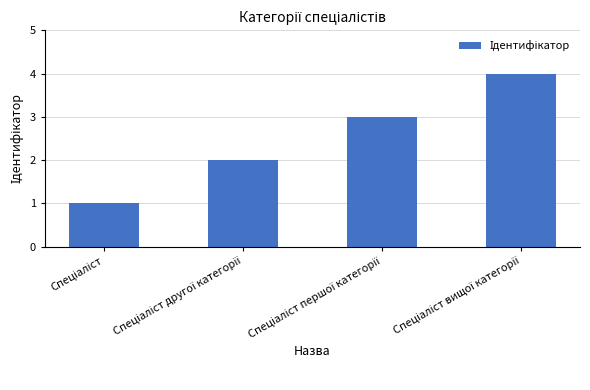

What is the greatest value displayed?

4